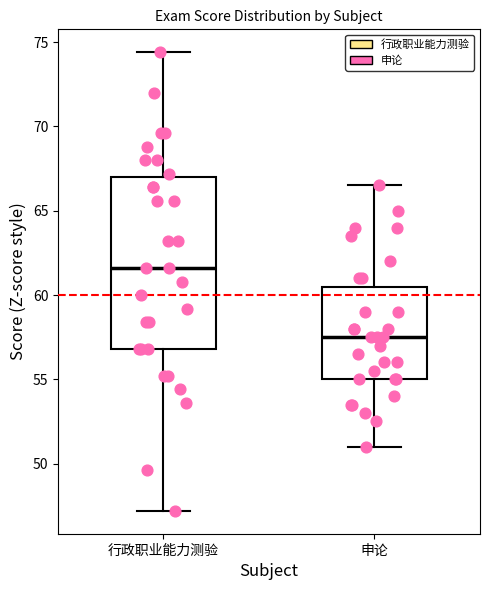

Which box's median line is the lowest?

申论